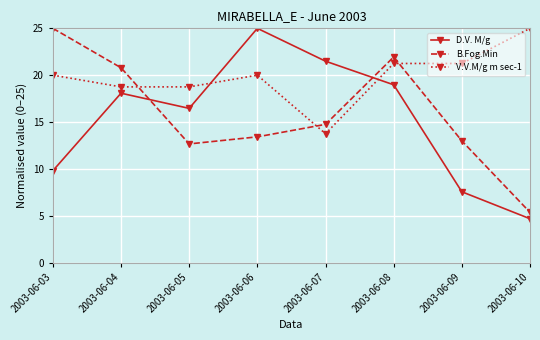

What is the value of the B.Fog.Min point at the 2nd from the left?

20.8